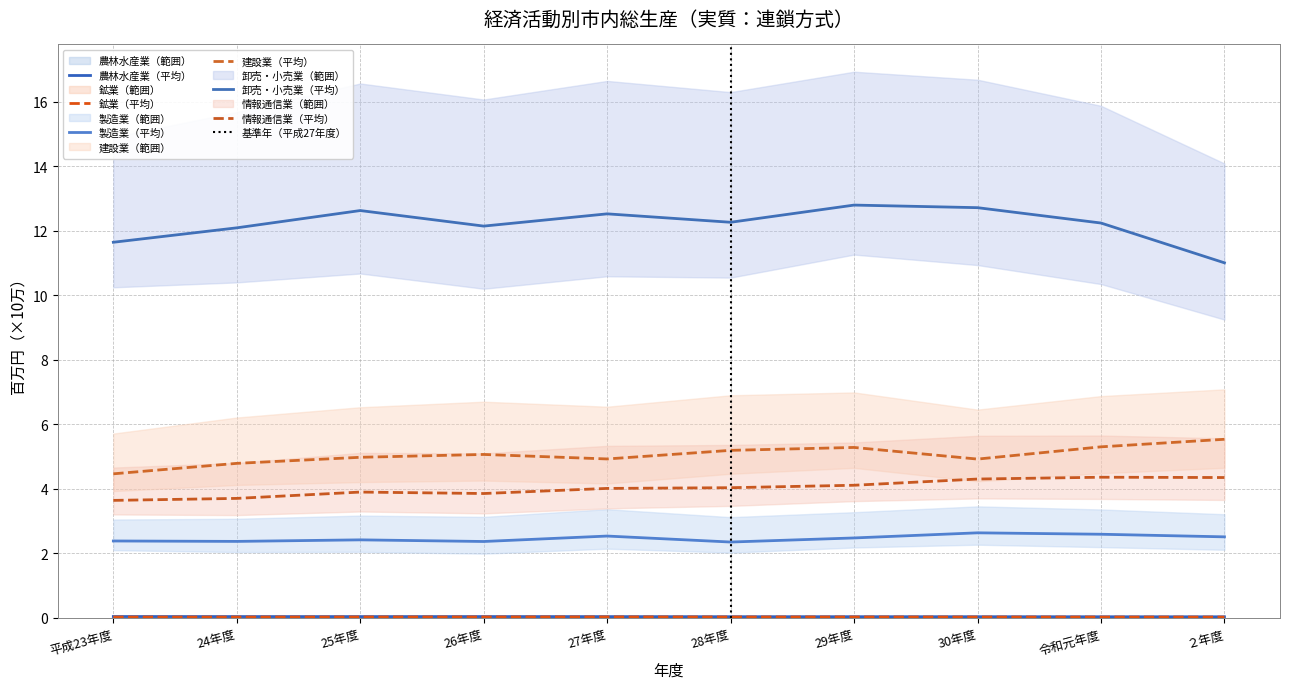

Between 平成23年度 and 28年度, which series saw the biggest shift?

建設業